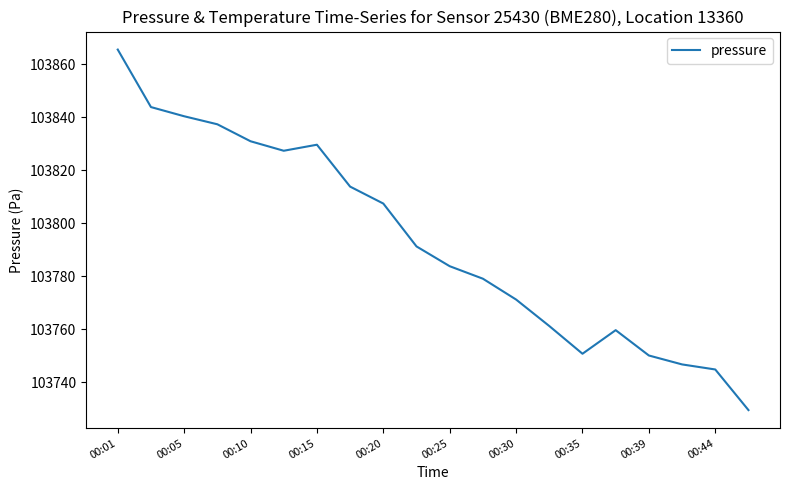

What is the maximum value shown in the chart?

103865.6